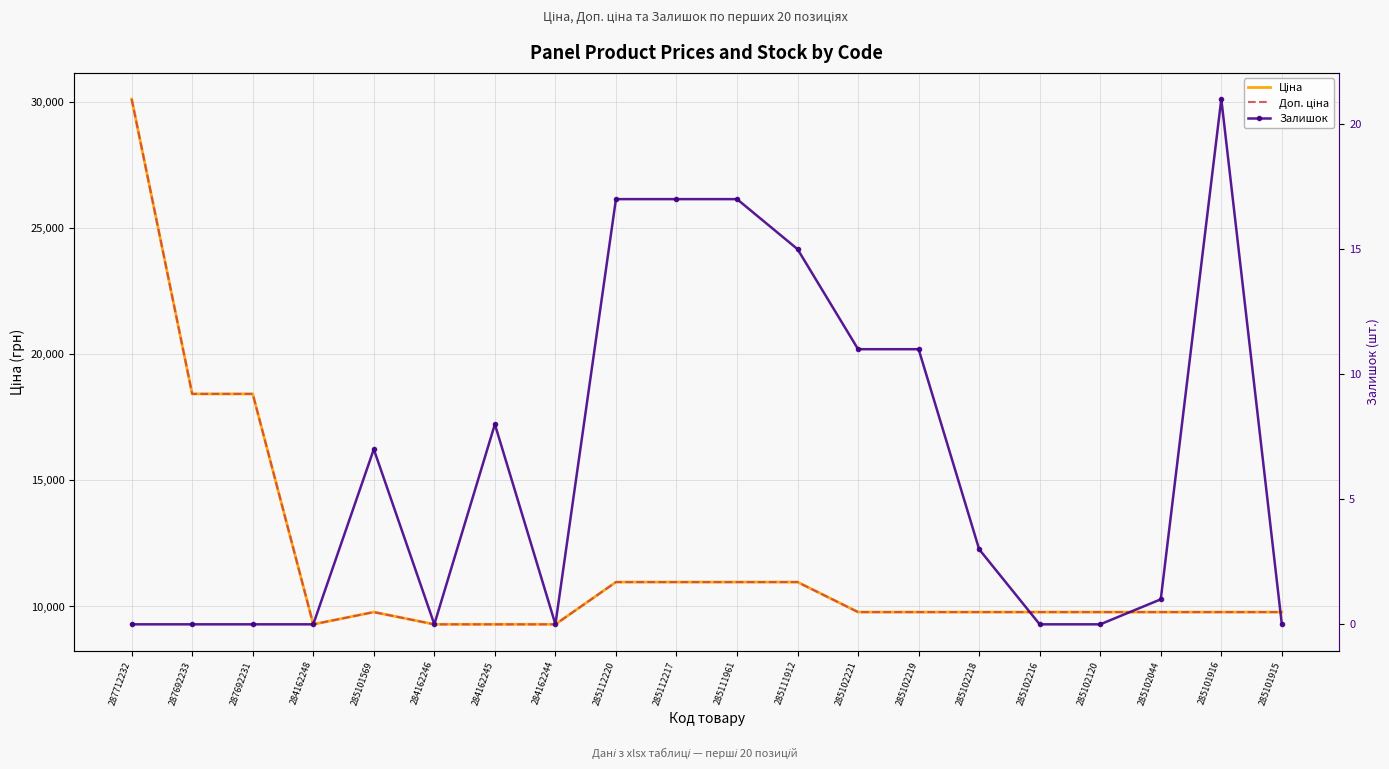

What is the maximum value for Ціна?

30102.8